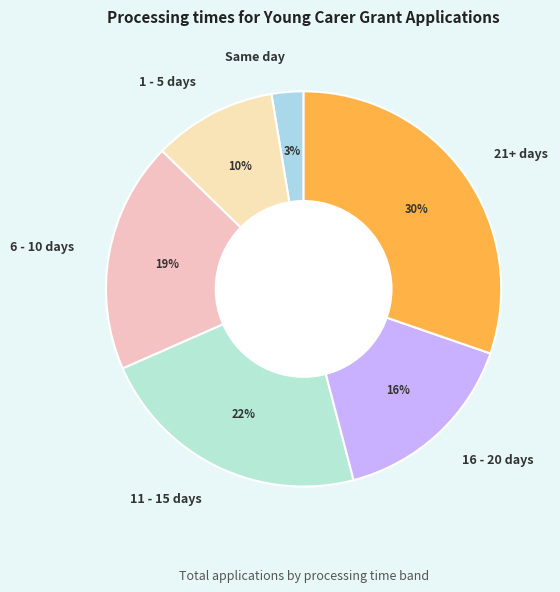

Is the sum of Same day and 21+ days greater than half?

No